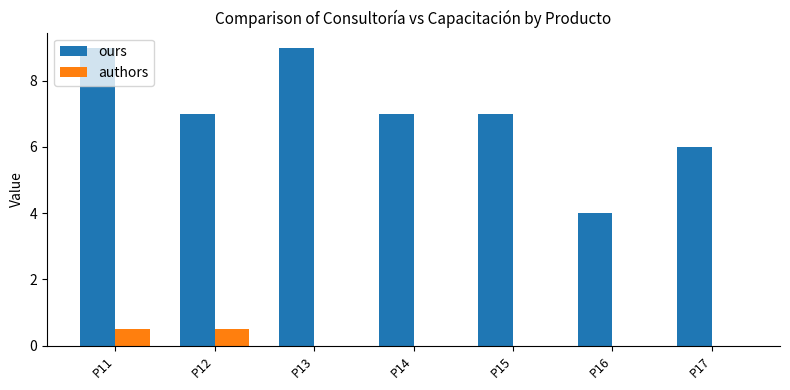

What are all the series names shown in the legend?

ours, authors